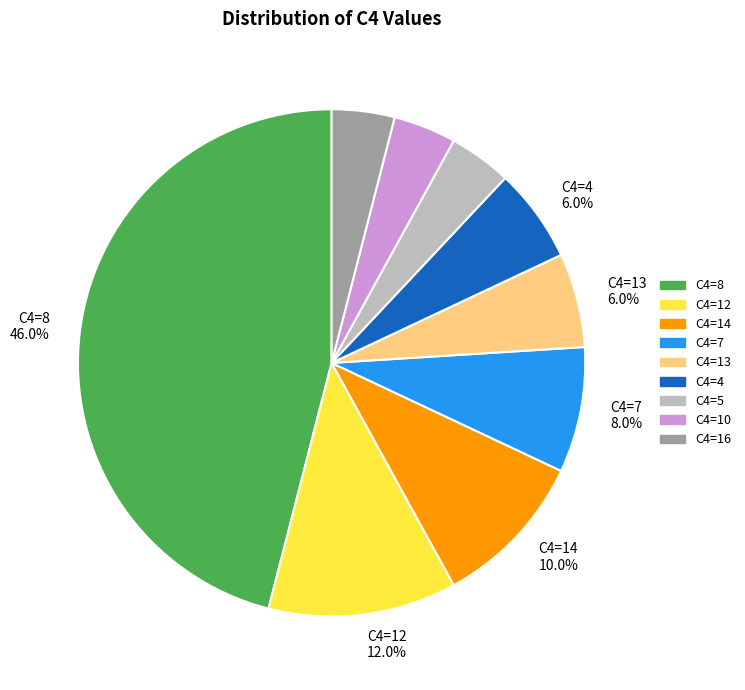

Is there a majority slice in this chart?

No